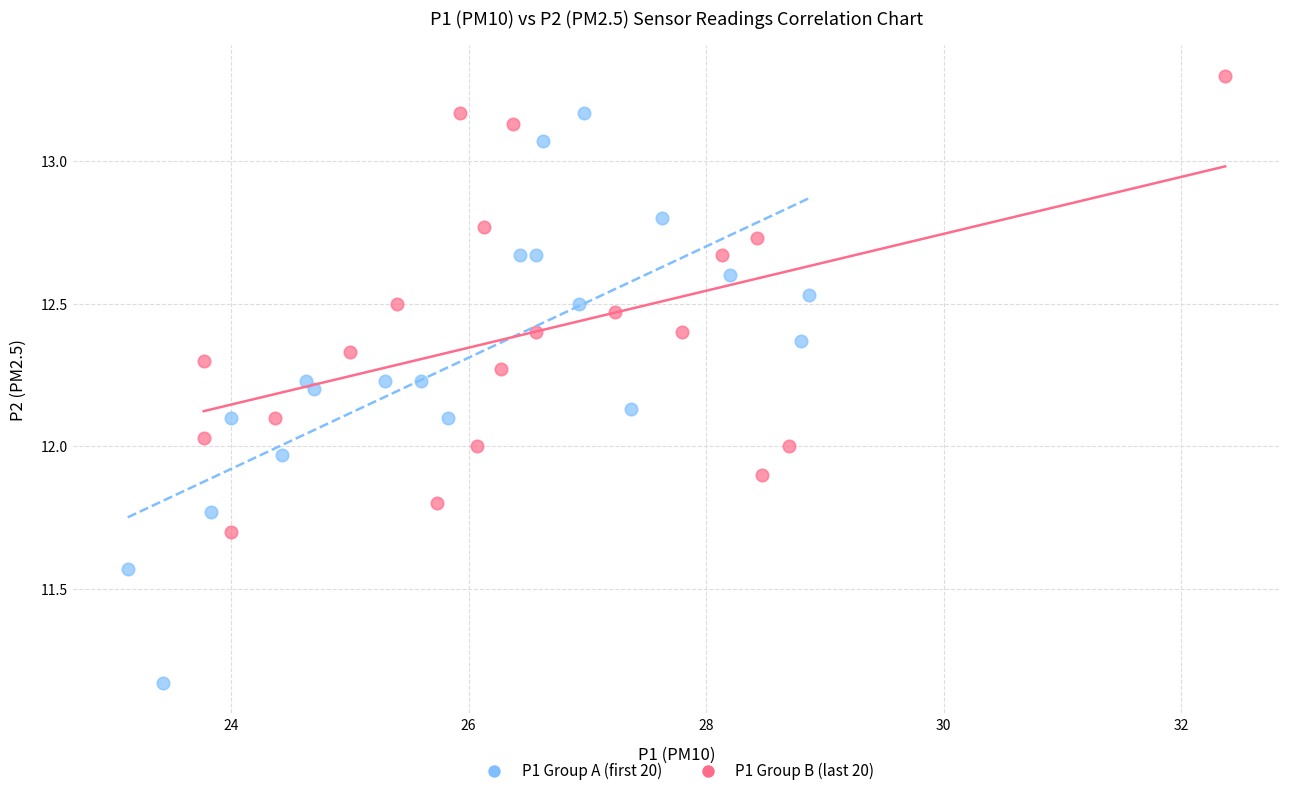

What are all the series names shown in the legend?

P1 Group A (first 20), P1 Group B (last 20)